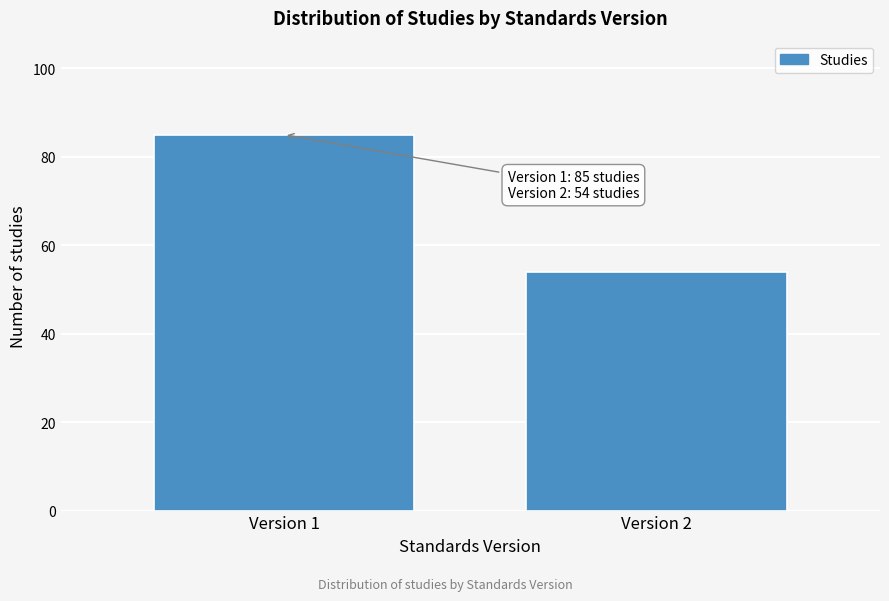

Reading left to right, extract all data points from this chart.

85	54